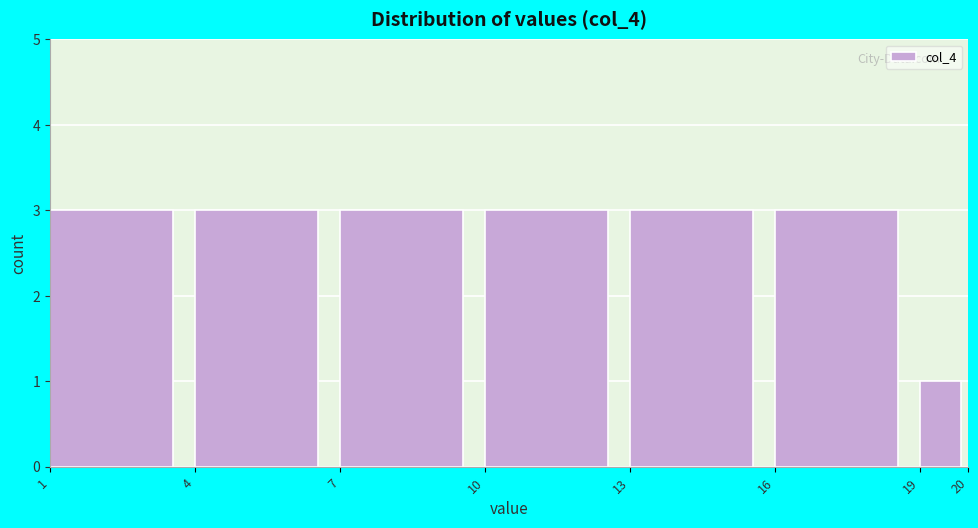

How tall is the bar that spans 16 to 19 on the x-axis? The values are not printed on the chart, so give them approximately, as read against the axis.

3